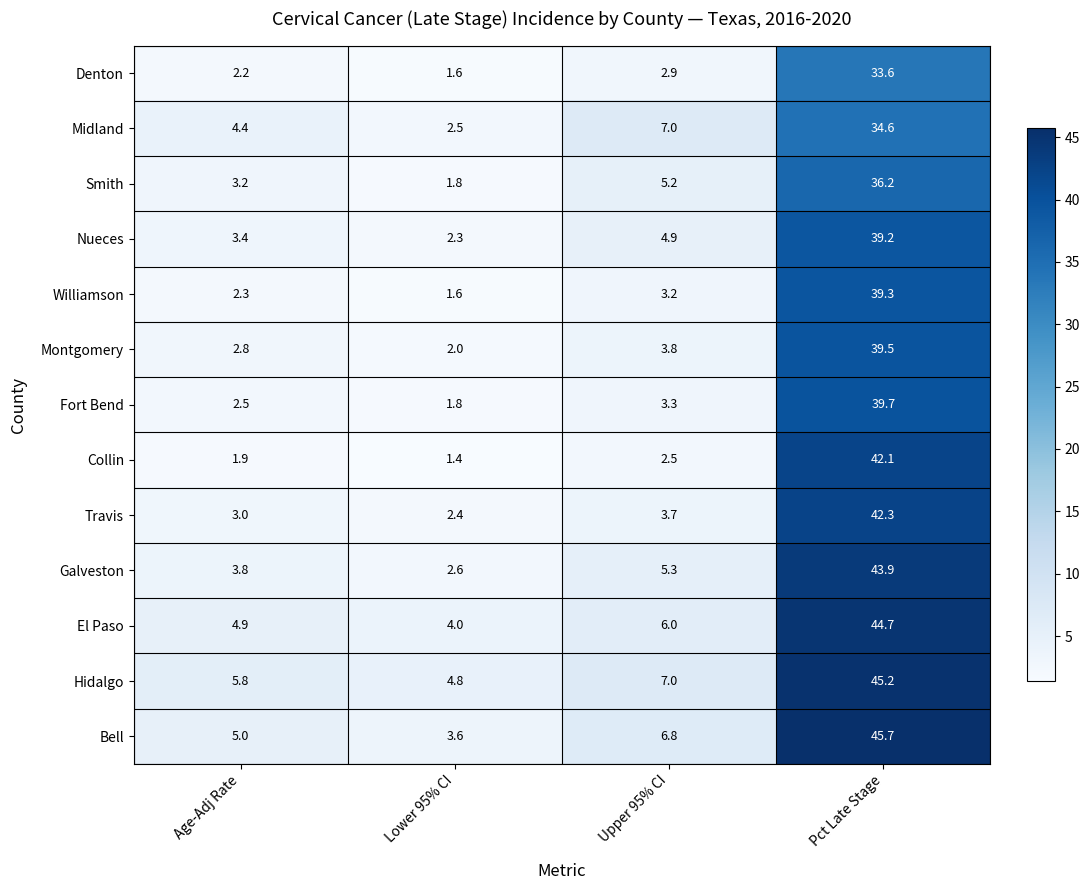

At which label does Nueces first exceed 4?

Upper 95% CI